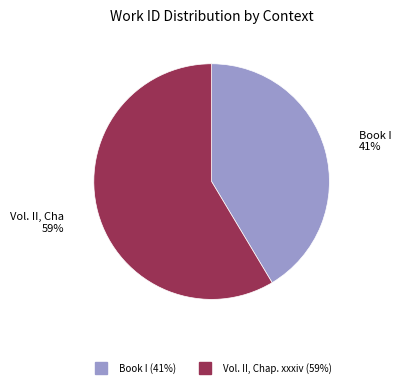

How many segments does this pie chart have?

2